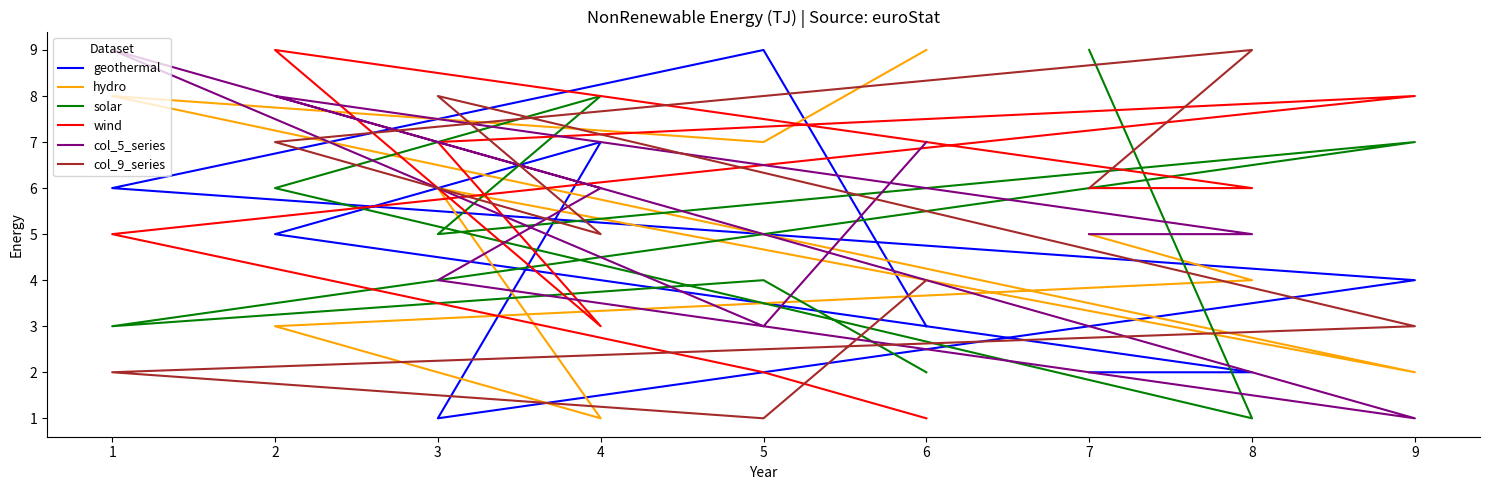

Where do col_5_series and geothermal first cross each other?

2 and 4